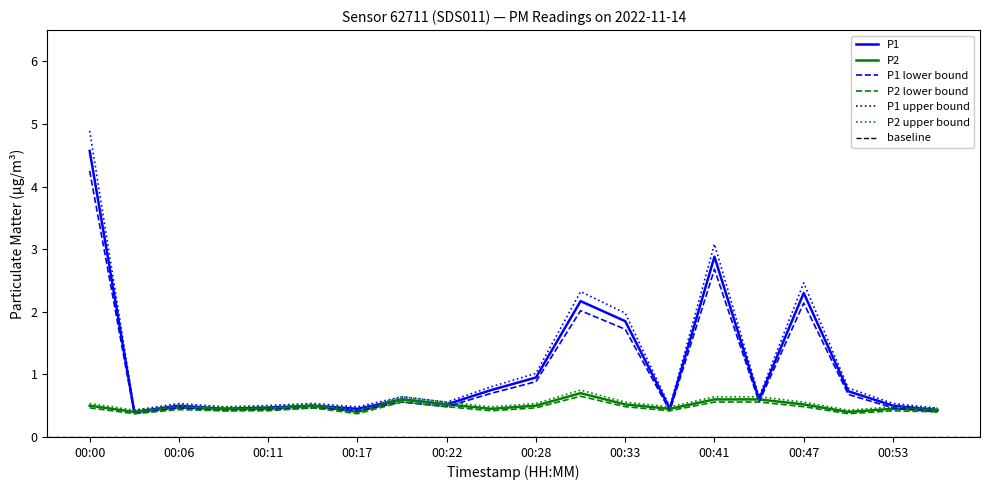

What is the difference between the maximum and minimum values in the P2 series?

0.3